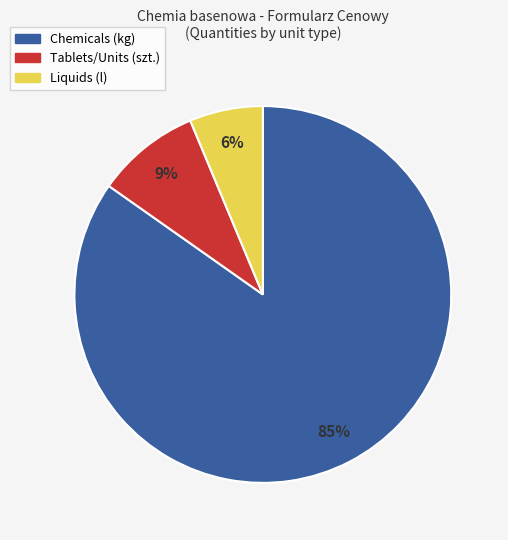

To the nearest percent, what is the average slice percentage?

33%